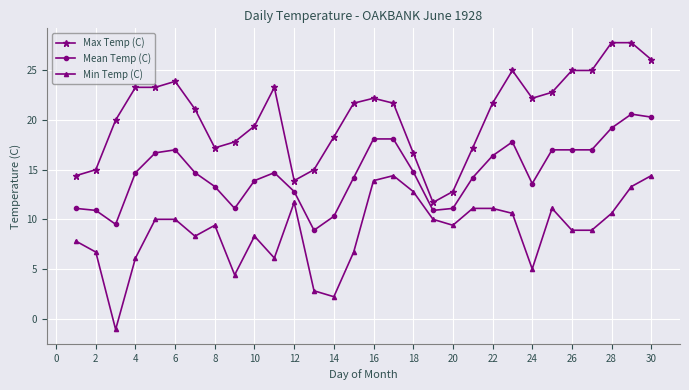

Which series has the largest total across all categories?

Max Temp (C)